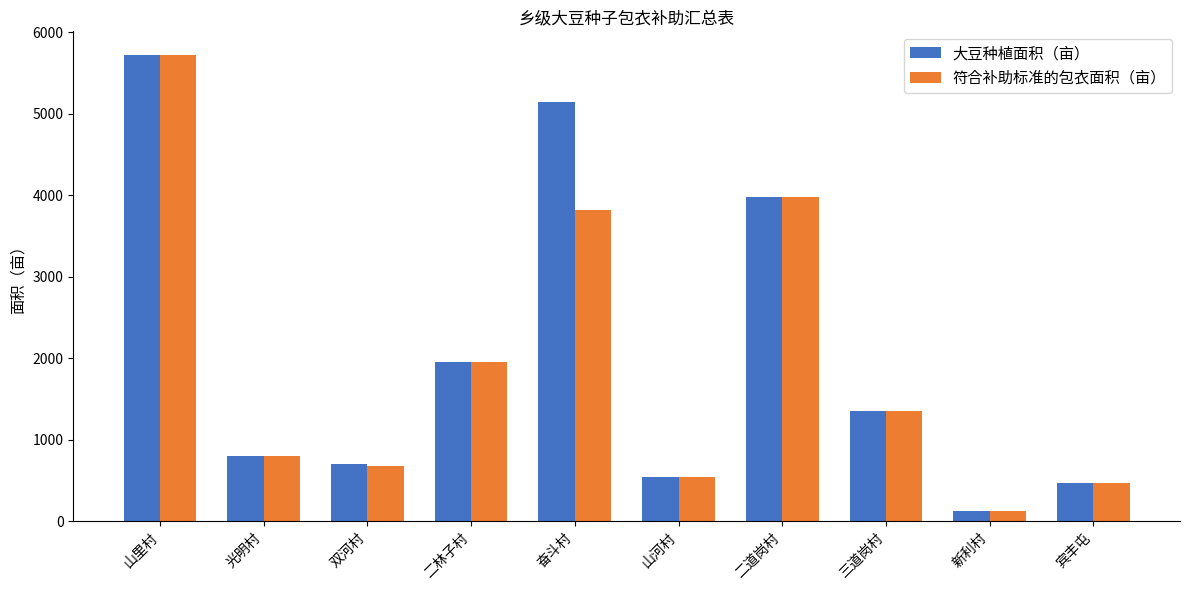

Which category has the highest value in the 符合补助标准的包衣面积（亩） series?

山里村